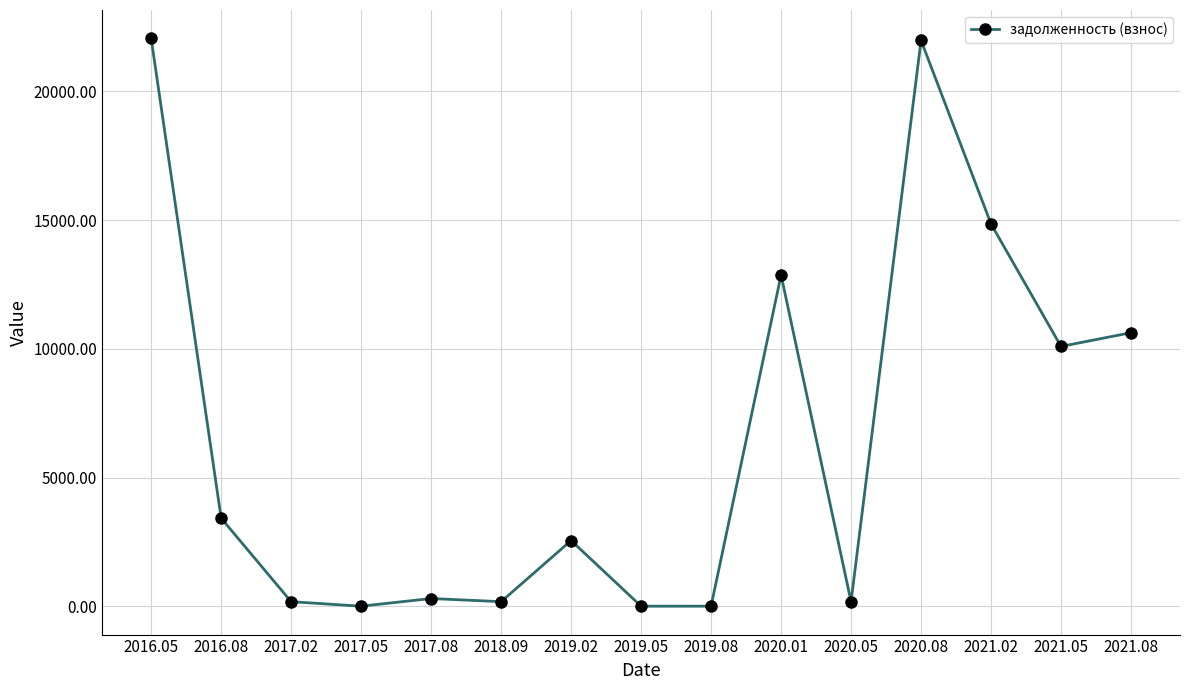

What is the value of the 1st point from the left?

22062.4